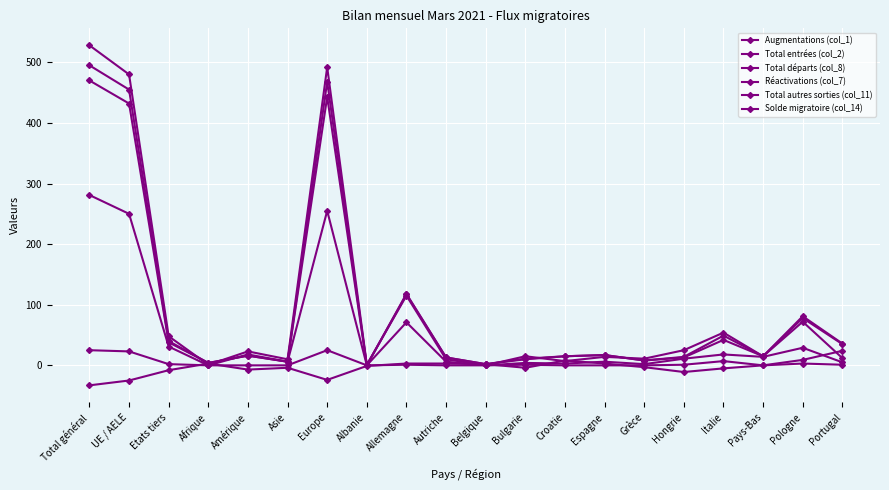

How many lines are shown in the chart?

6